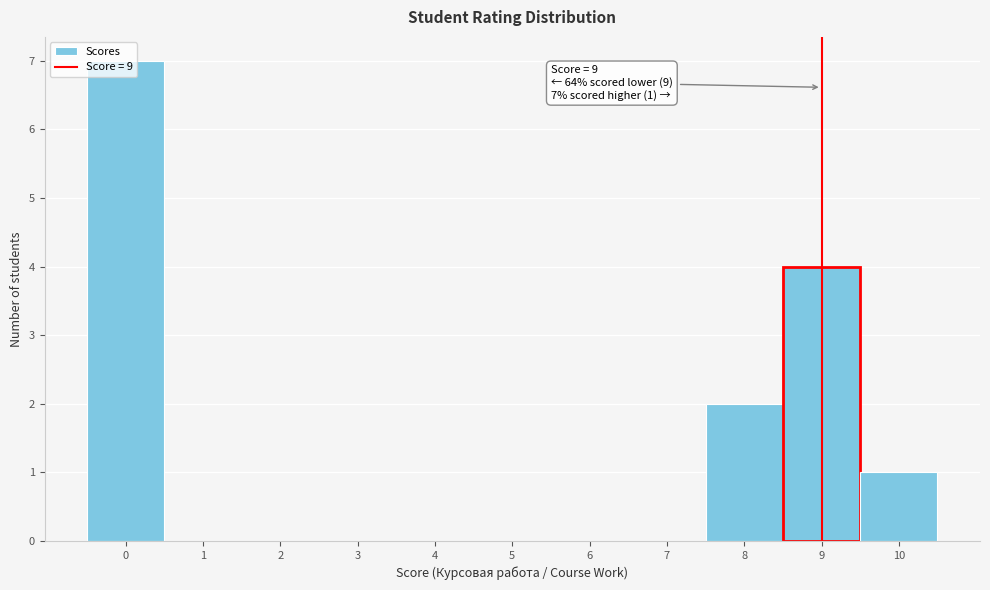

Over which range of the x-axis is the bar tallest?

-0.5 to 0.5